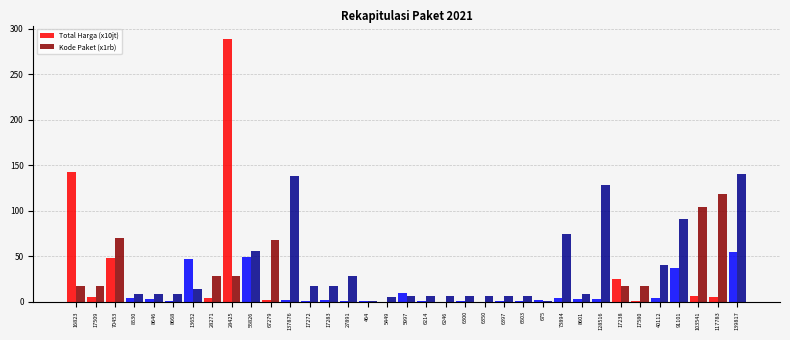

What are all the series names shown in the legend?

Total Harga (x10jt), Kode Paket (x1rb)